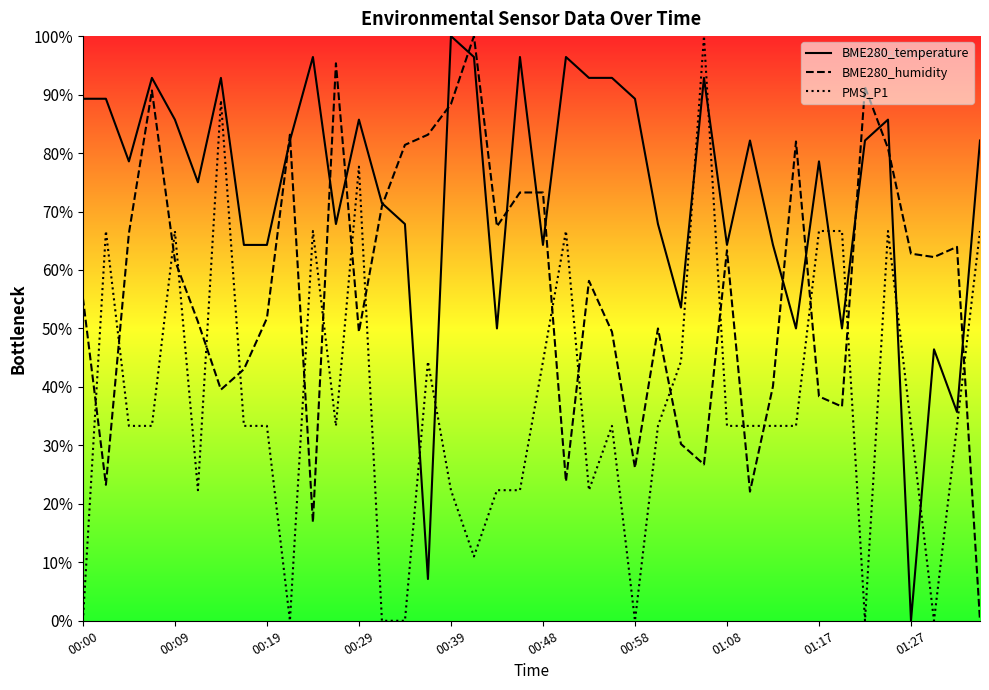

Rank the series by their average value, from highest to lowest.

BME280_temperature, BME280_humidity, PMS_P1